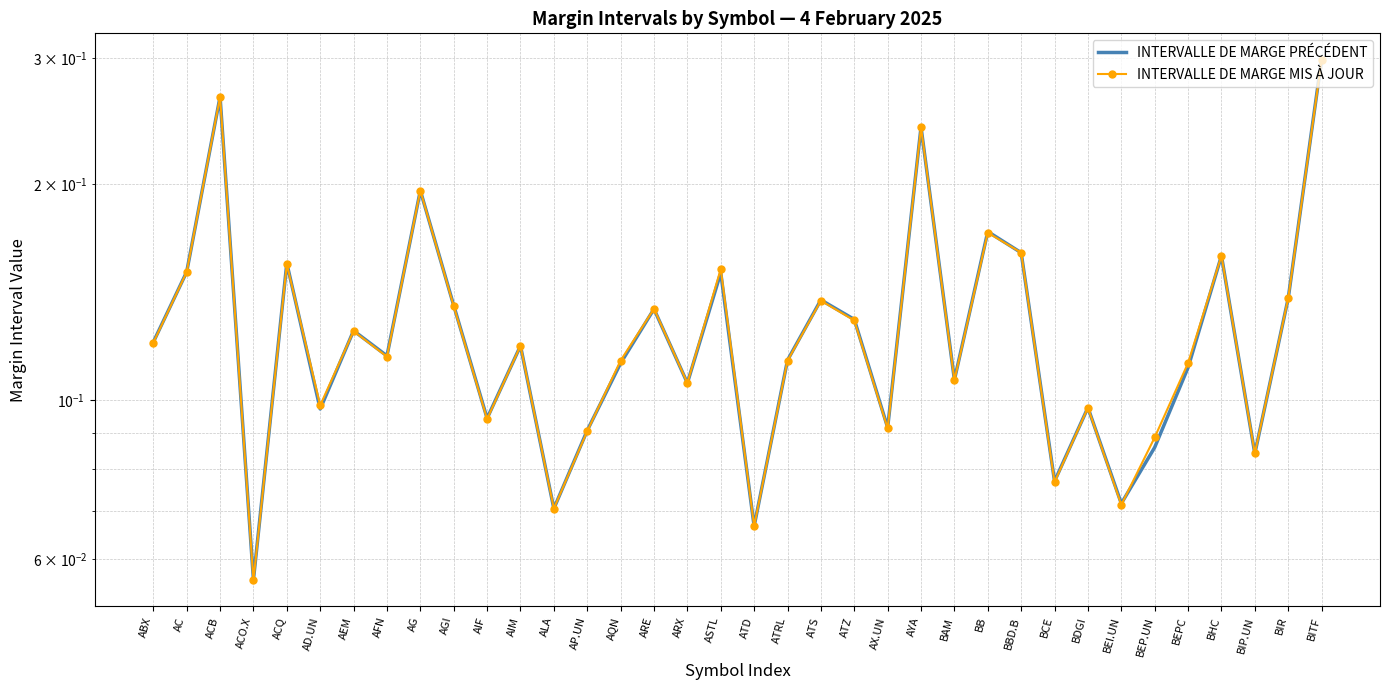

What is the label of the 11th point from the right?

BB